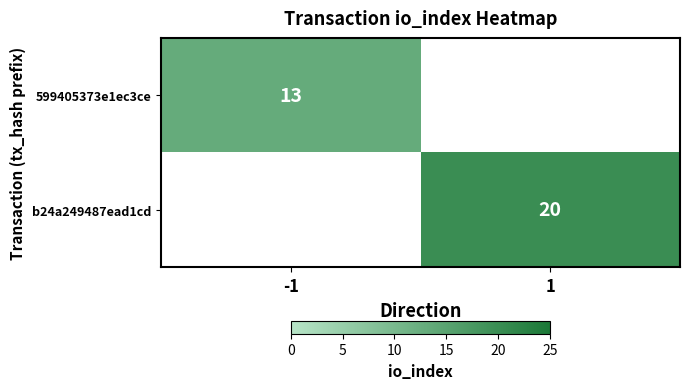

Which category has the highest value across all series?

1